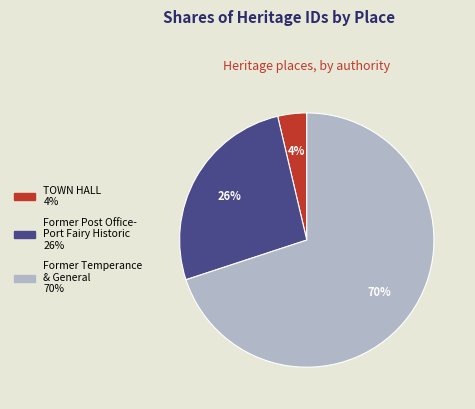

Between Former Temperance & General and TOWN HALL, which is larger?

Former Temperance & General